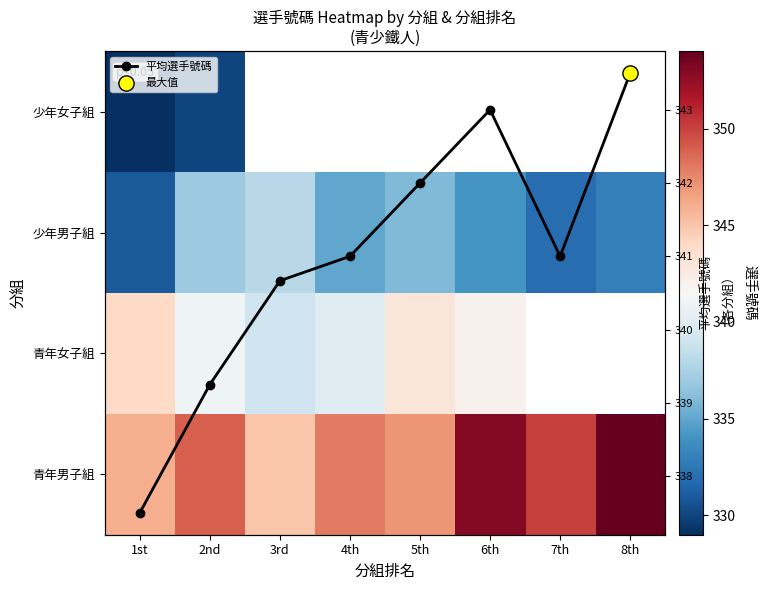

Which series has the widest spread of values?

青年男子組